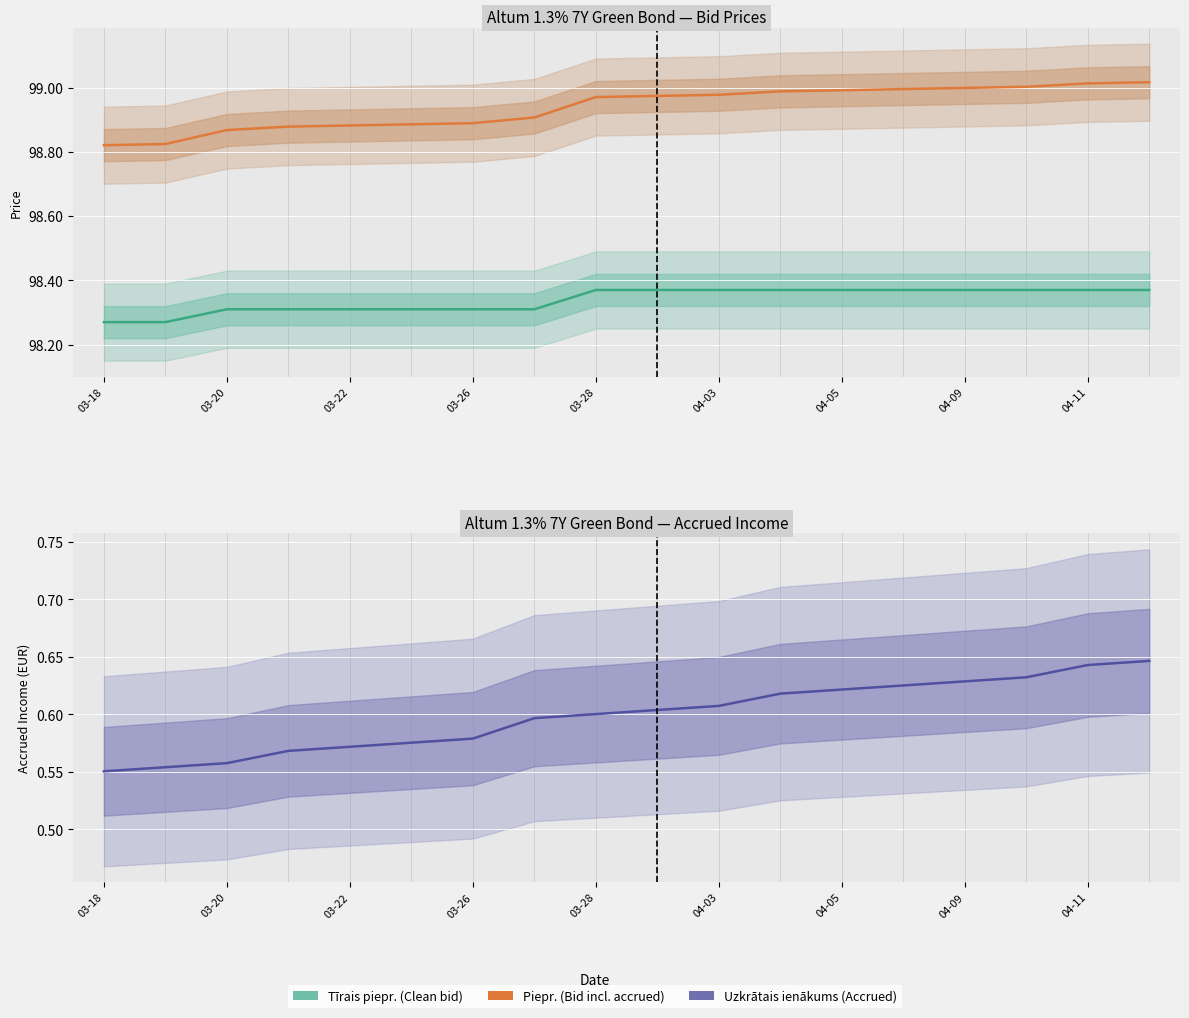

The value of Uzkrātais ienākums at 03-26 is 0.3. True or false?

False